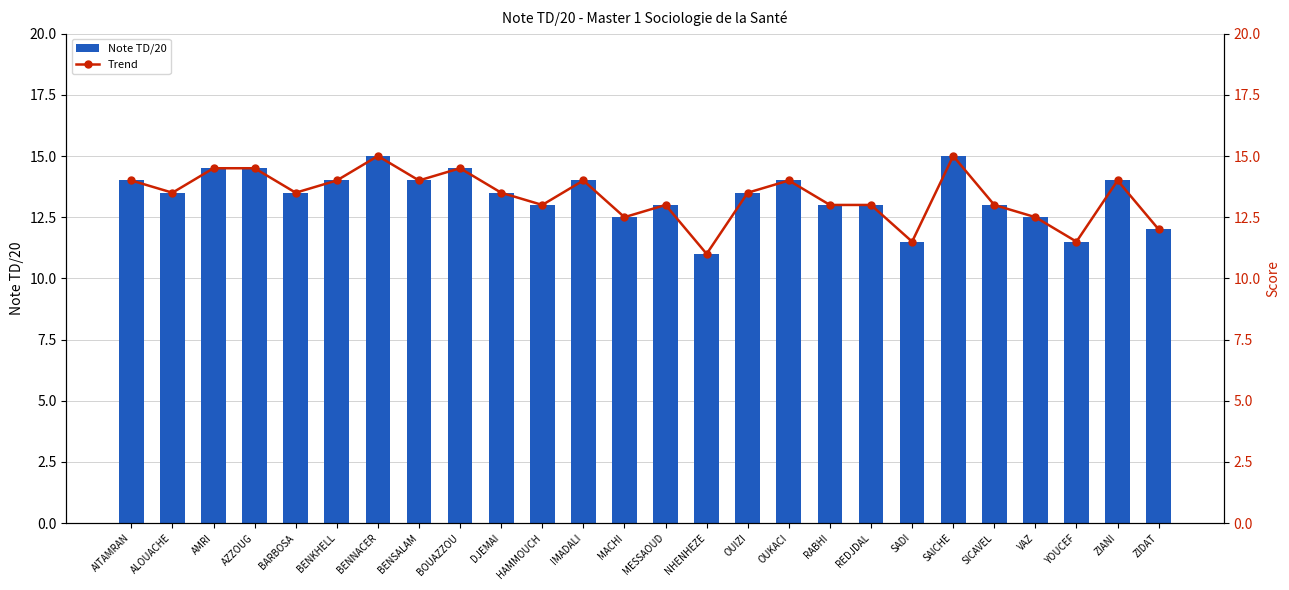

Reading left to right, extract all data points from this chart.

Note TD/20: AITAMRAN=14.0	ALOUACHE=13.5	AMRI=14.5	AZZOUG=14.5	BARBOSA=13.5	BENKHELL=14.0	BENNACER=15.0	BENSALAM=14.0	BOUAZZOU=14.5	DJEMAI=13.5	HAMMOUCH=13.0	IMADALI=14.0	MACHI=12.5	MESSAOUD=13.0	NHENHEZE=11.0	OUIZI=13.5	OUKACI=14.0	RABHI=13.0	REDJDAL=13.0	SADI=11.5	SAICHE=15.0	SICAVEL=13.0	VAZ=12.5	YOUCEF=11.5	ZIANI=14.0	ZIDAT=12.0
Trend: AITAMRAN=14.0	ALOUACHE=13.5	AMRI=14.5	AZZOUG=14.5	BARBOSA=13.5	BENKHELL=14.0	BENNACER=15.0	BENSALAM=14.0	BOUAZZOU=14.5	DJEMAI=13.5	HAMMOUCH=13.0	IMADALI=14.0	MACHI=12.5	MESSAOUD=13.0	NHENHEZE=11.0	OUIZI=13.5	OUKACI=14.0	RABHI=13.0	REDJDAL=13.0	SADI=11.5	SAICHE=15.0	SICAVEL=13.0	VAZ=12.5	YOUCEF=11.5	ZIANI=14.0	ZIDAT=12.0